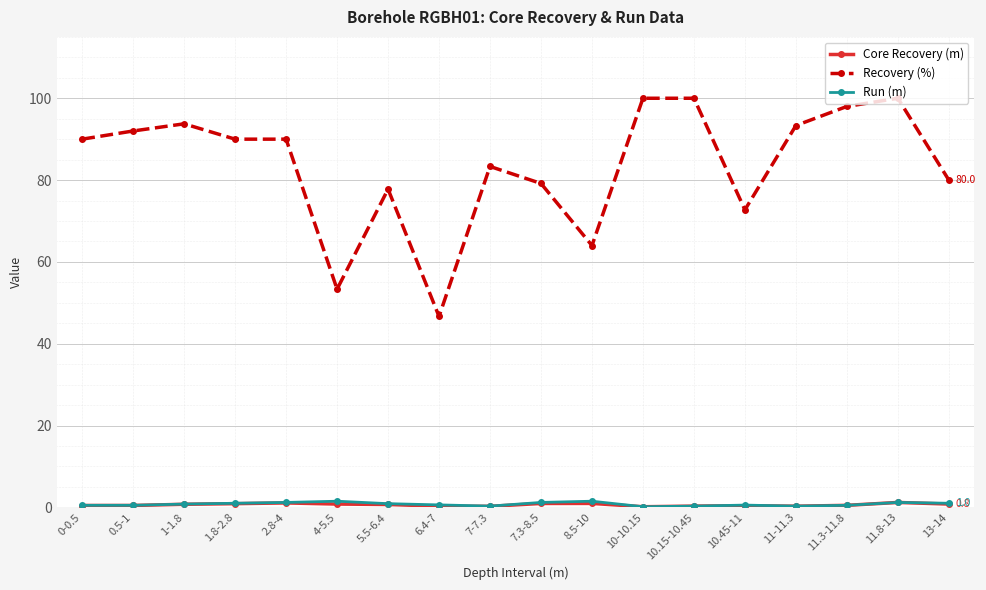

Between 0.5-1 and 8.5-10, which series saw the biggest shift?

Recovery (%)